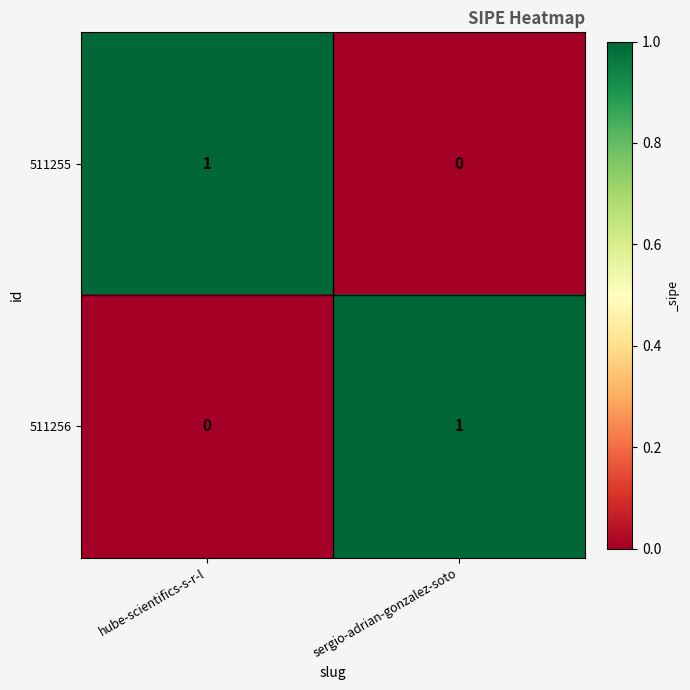

At which label is 511256 closest to 0?

hube-scientifics-s-r-l